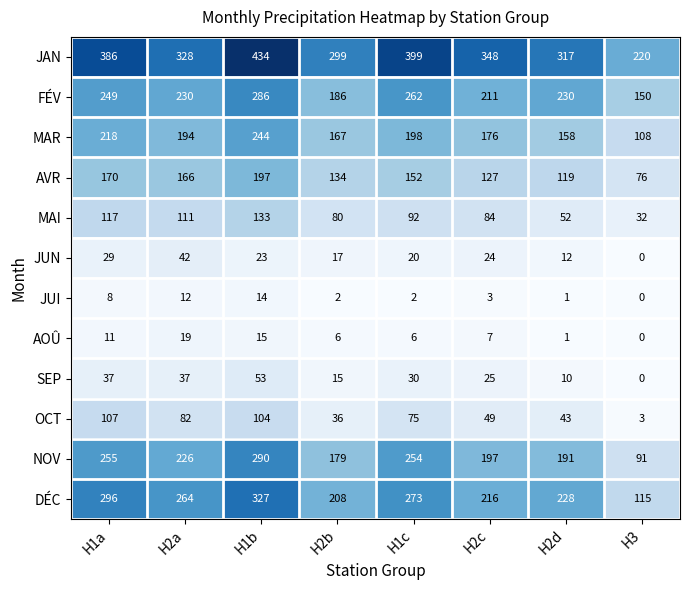

Which category has the lowest value in the DÉC series?

H3